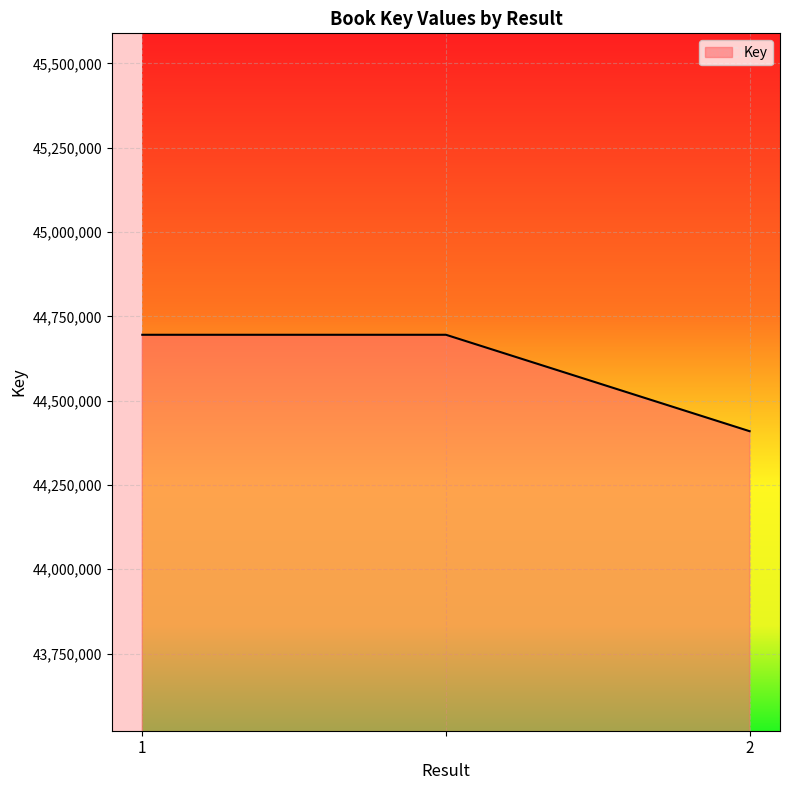

Reading left to right, extract all data points from this chart.

44695299	44695299	44409323